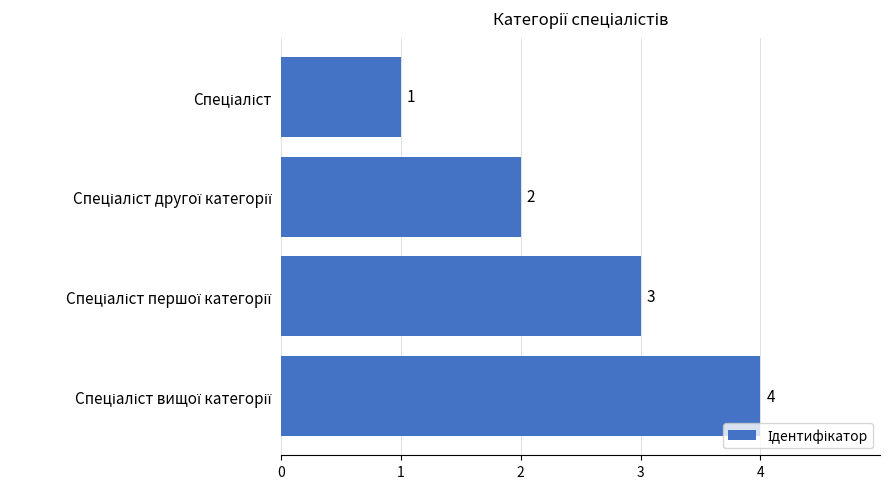

Are the bars grouped side by side (vs. stacked)?

No